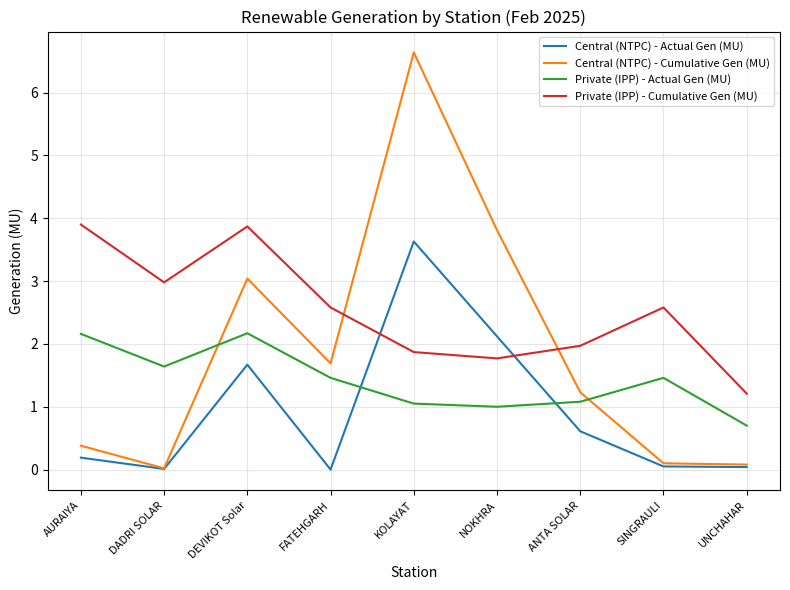

What is the total value across all series at AURAIYA?

6.6